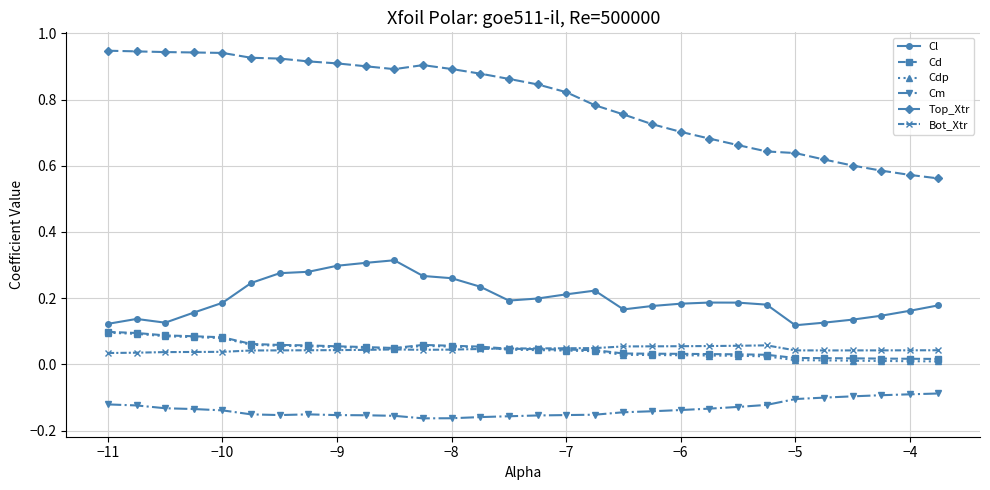

Which series has the widest spread of values?

Top_Xtr